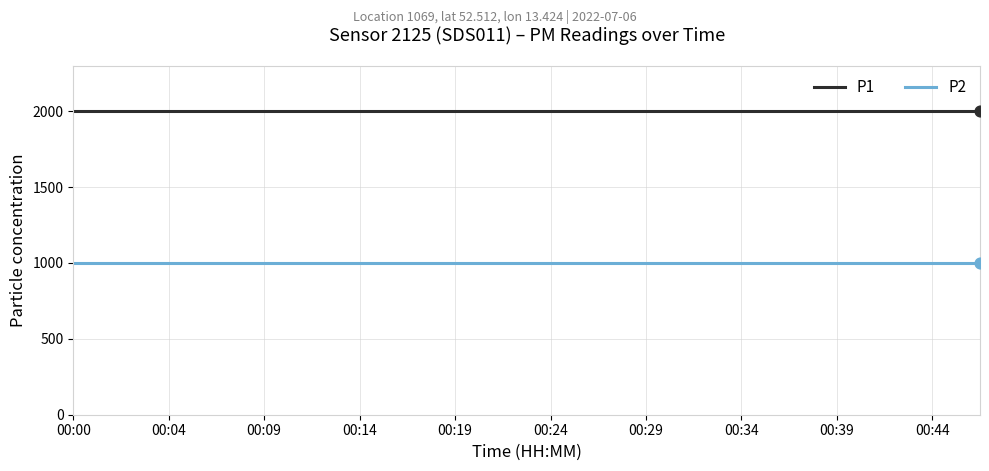

What is the maximum value for P2?

999.9